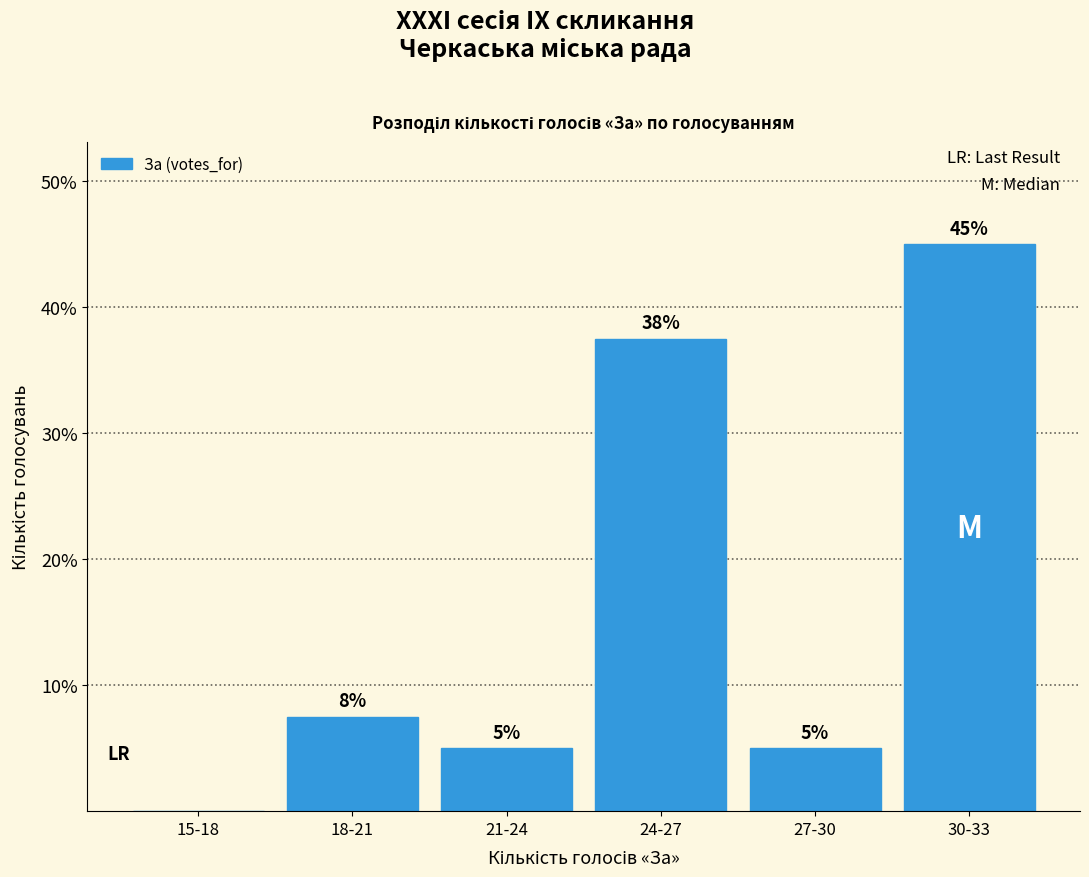

Are the bars horizontal?

No